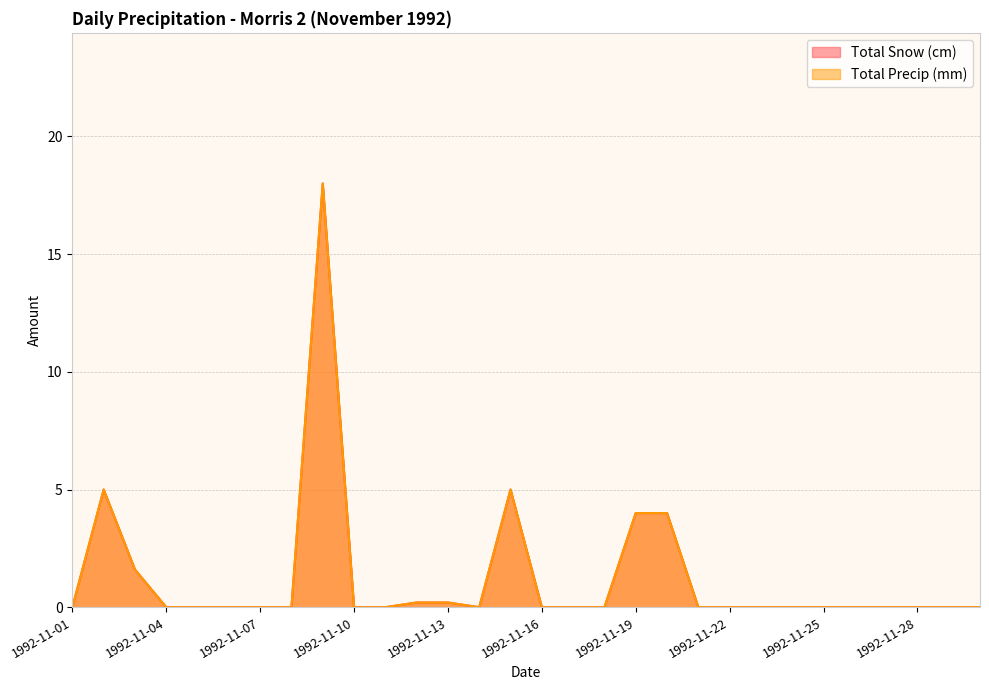

What is the difference between the second highest and second lowest values in the Total Snow (cm) series?

5.0